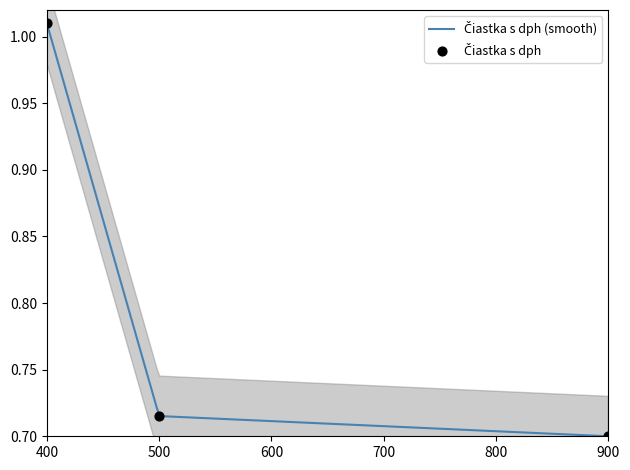

Approximately how many times larger is the value at 500 compared to 400?

0.7